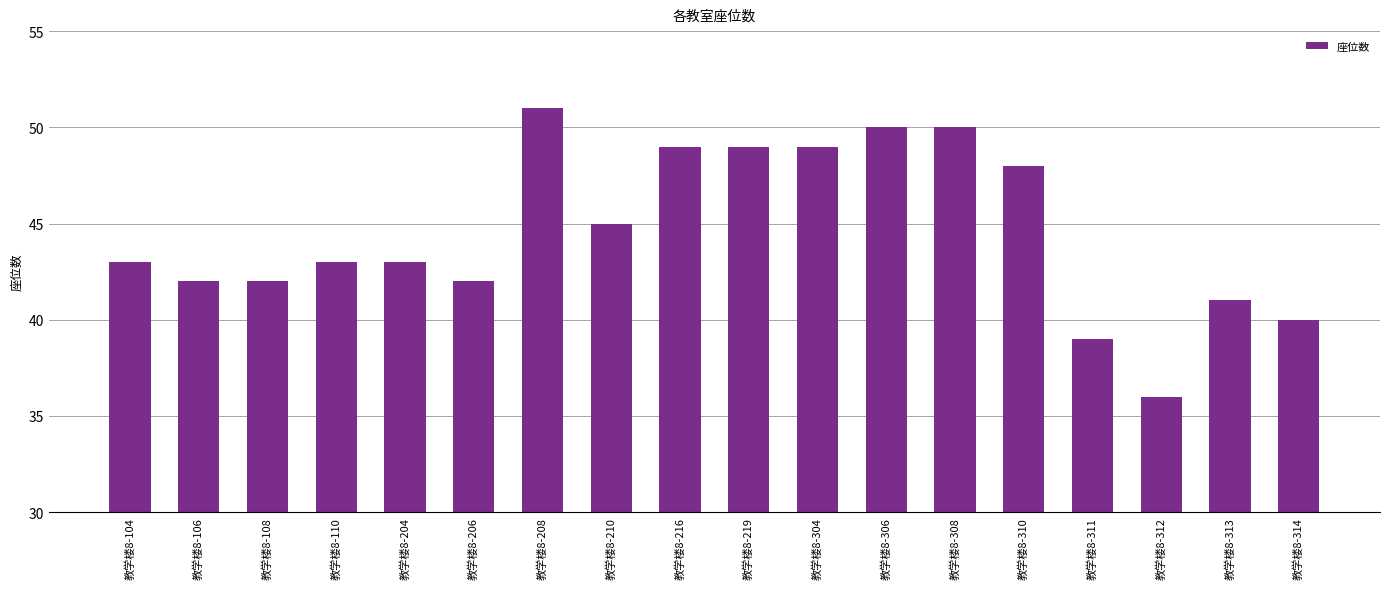

Between 教学楼8-312 and 教学楼8-204, which is larger?

教学楼8-204